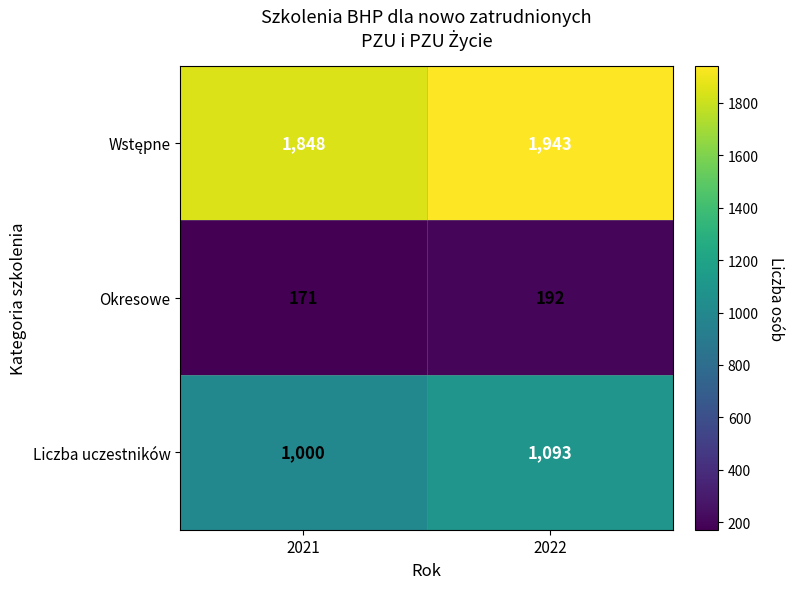

What is the total value across all series at 2021?

3019